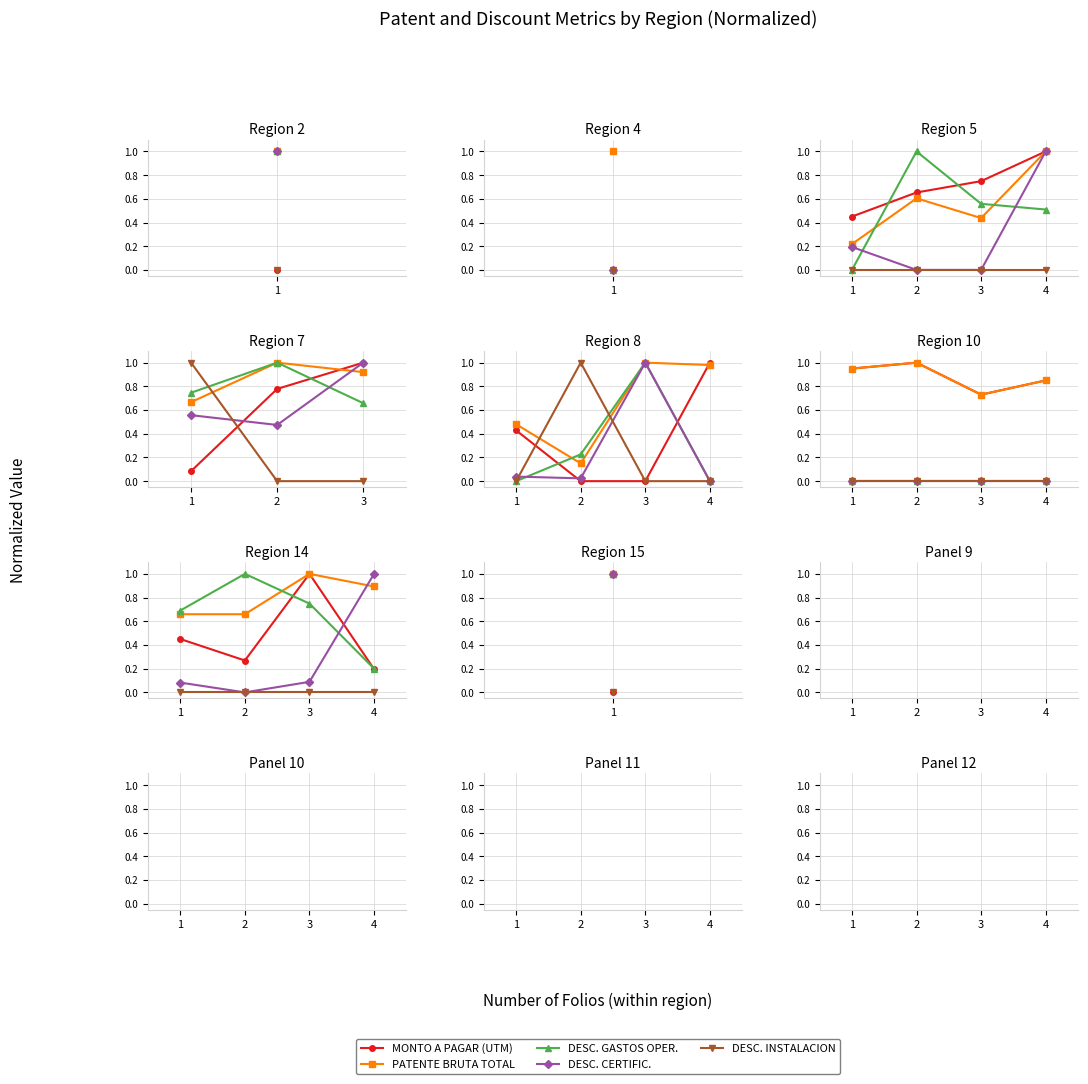

Which series ends up on top after the final intersection of DESC. GASTOS OPER. and DESC. CERTIFIC.?

DESC. CERTIFIC.